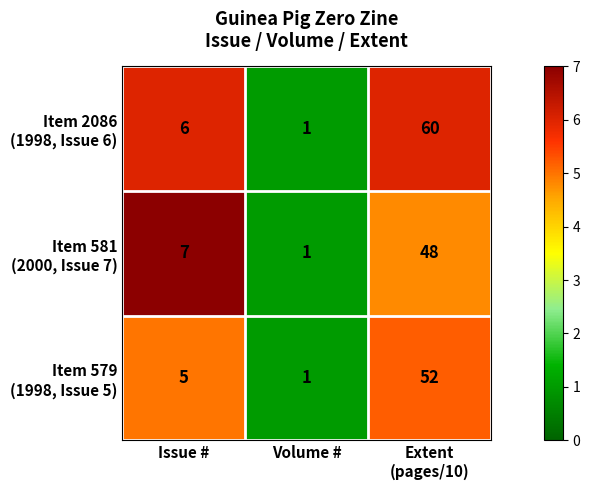

What is the greatest value displayed?

60